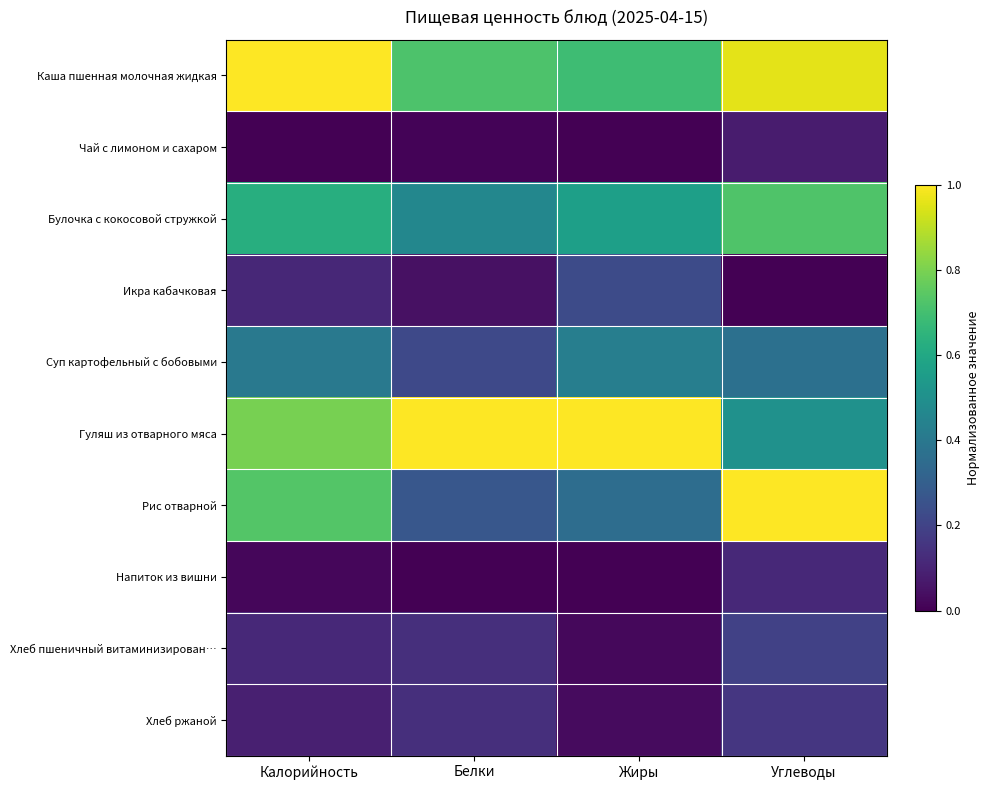

Reading right to left, list all the values displayed in this chart.

Каша пшенная молочная жидкая: Углеводы=1.0	Жиры=0.7	Белки=0.7	Калорийность=1.0
Чай с лимоном и сахаром: Углеводы=0.1	Жиры=0.0	Белки=0.0	Калорийность=0.0
Булочка с кокосовой стружкой: Углеводы=0.7	Жиры=0.6	Белки=0.5	Калорийность=0.6
Икра кабачковая: Углеводы=0.0	Жиры=0.2	Белки=0.0	Калорийность=0.1
Суп картофельный с бобовыми: Углеводы=0.4	Жиры=0.4	Белки=0.2	Калорийность=0.4
Гуляш из отварного мяса: Углеводы=0.5	Жиры=1.0	Белки=1.0	Калорийность=0.8
Рис отварной: Углеводы=1.0	Жиры=0.4	Белки=0.3	Калорийность=0.7
Напиток из вишни: Углеводы=0.1	Жиры=0.0	Белки=0.0	Калорийность=0.0
Хлеб пшеничный витаминизирован…: Углеводы=0.2	Жиры=0.0	Белки=0.1	Калорийность=0.1
Хлеб ржаной: Углеводы=0.2	Жиры=0.0	Белки=0.1	Калорийность=0.1